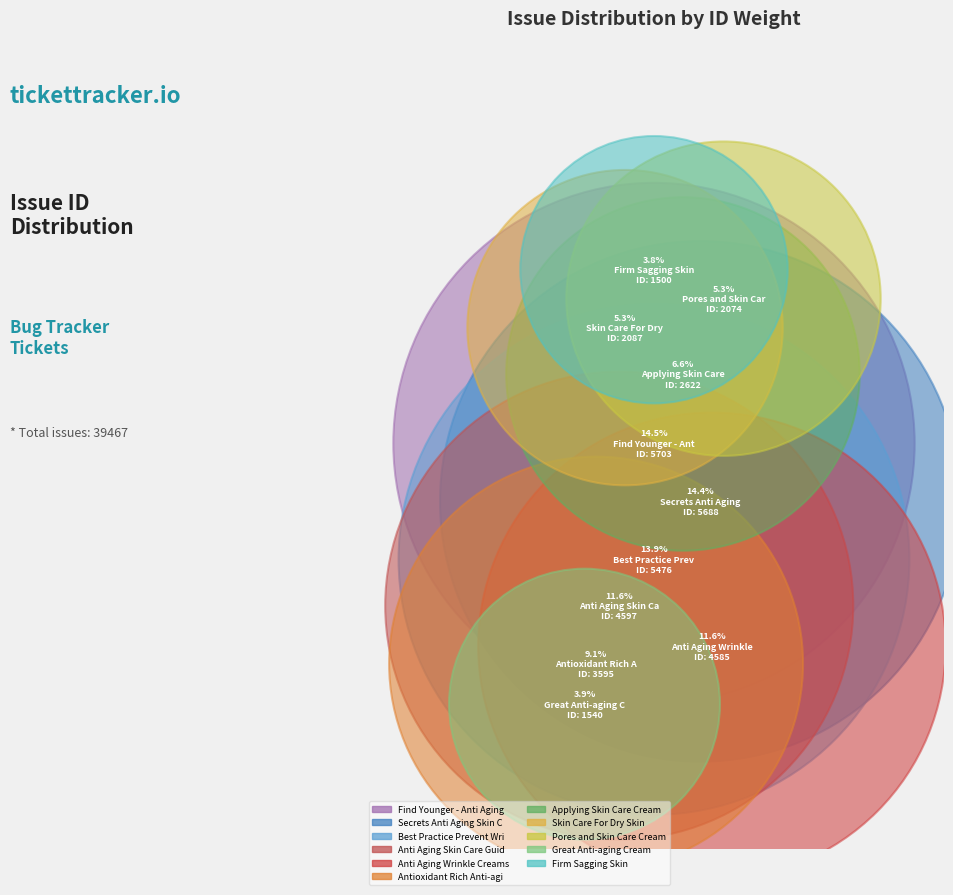

To the nearest percent, what is the difference between the largest and smallest slice percentages?

11%